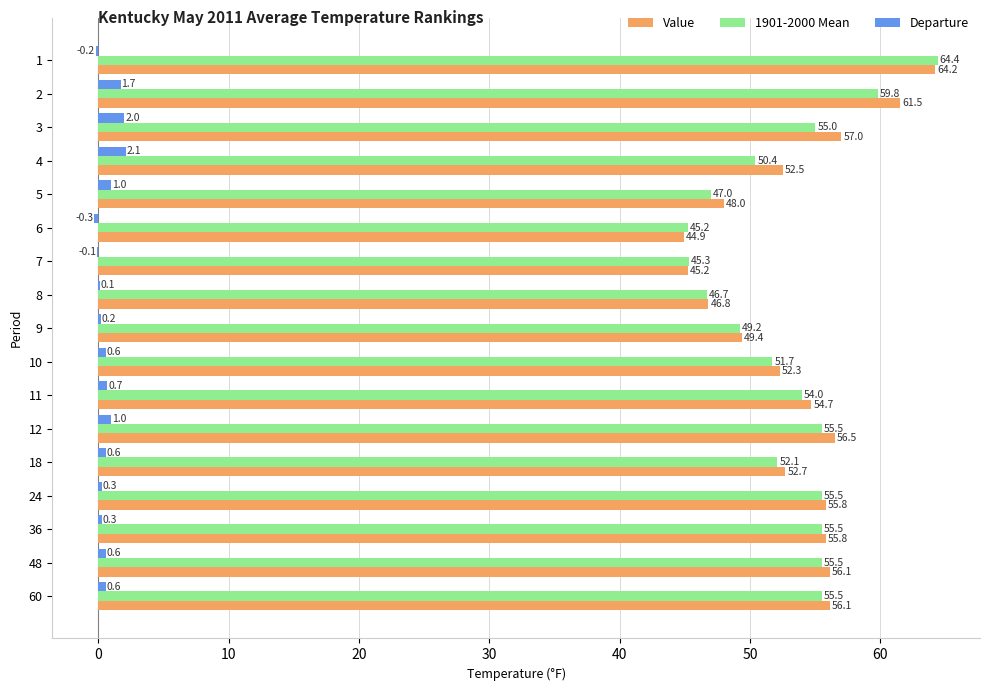

Which series changed the most between 11 and 36?

1901-2000 Mean